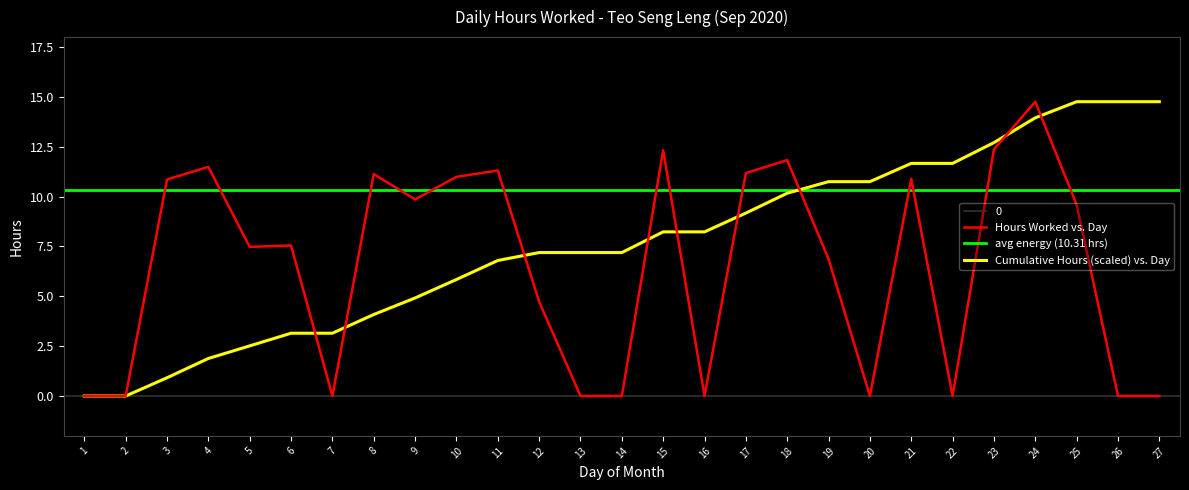

Between 1 and 26, which is larger?

1